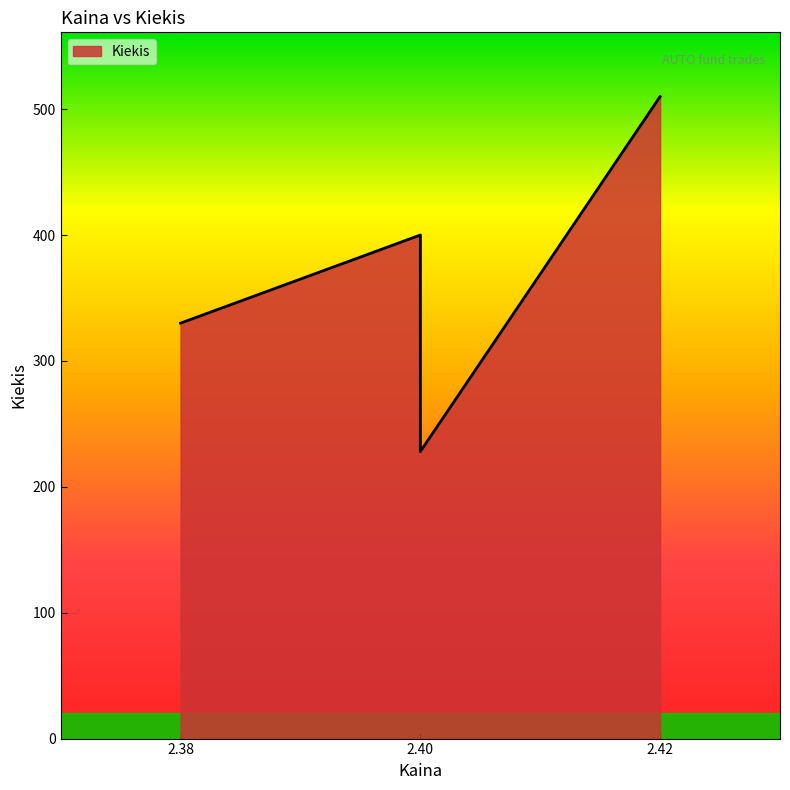

Approximately how many times larger is the value at 2.38 compared to 2.4?

0.8